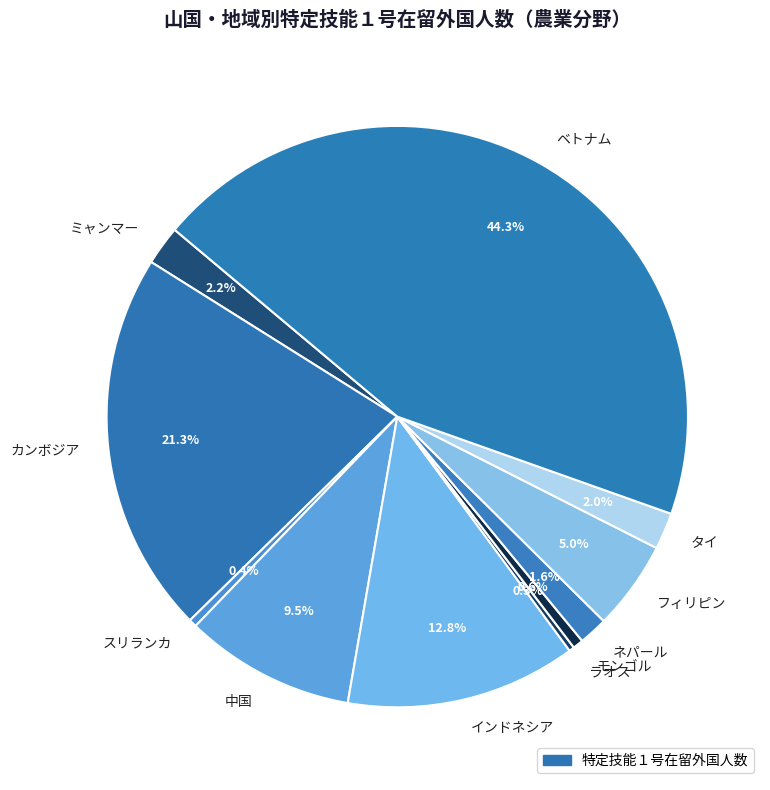

Is there any slice that represents more than half of the pie?

No